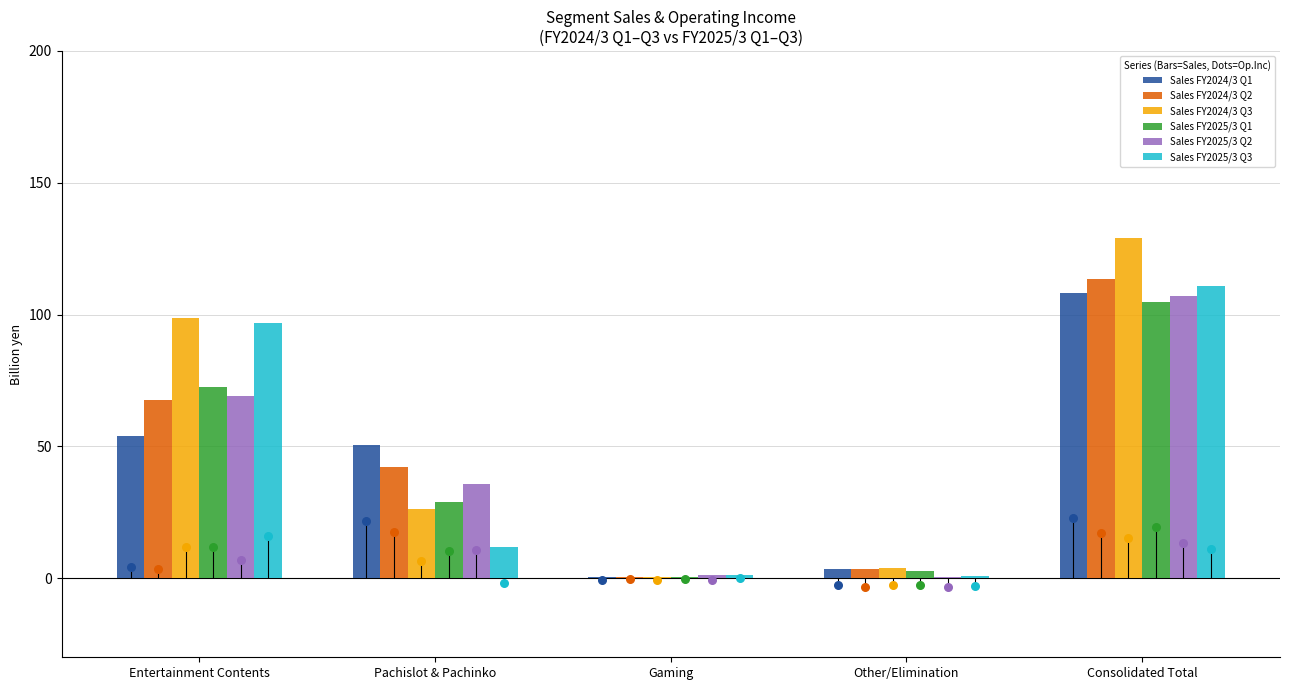

Is the value of Sales FY2025/3 Q3 at Other/Elimination greater than the value of Sales FY2024/3 Q1 at Consolidated Total?

No